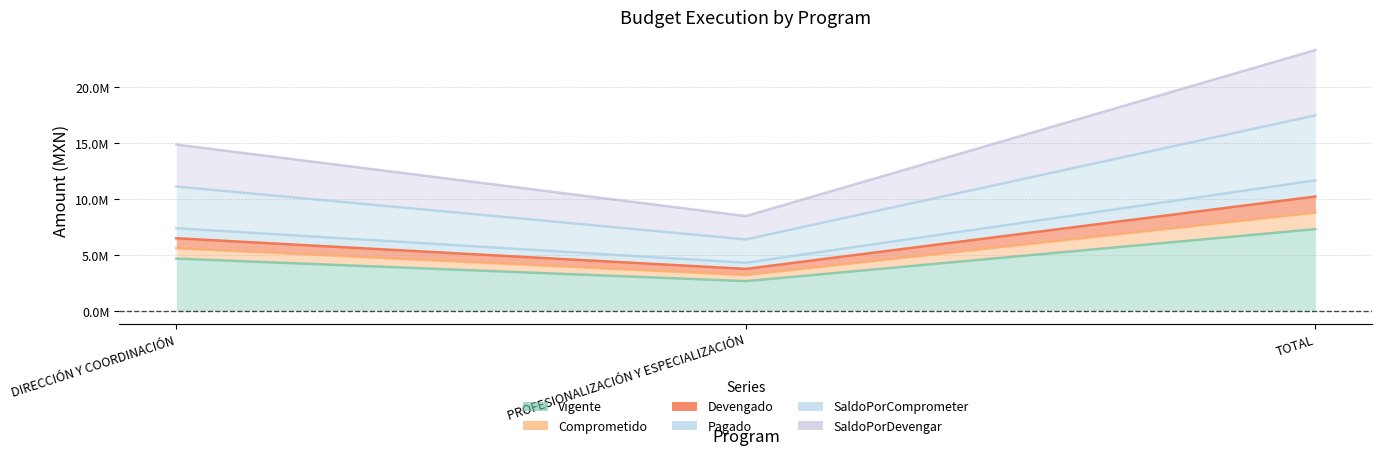

What is the smallest value displayed?

2639622.0